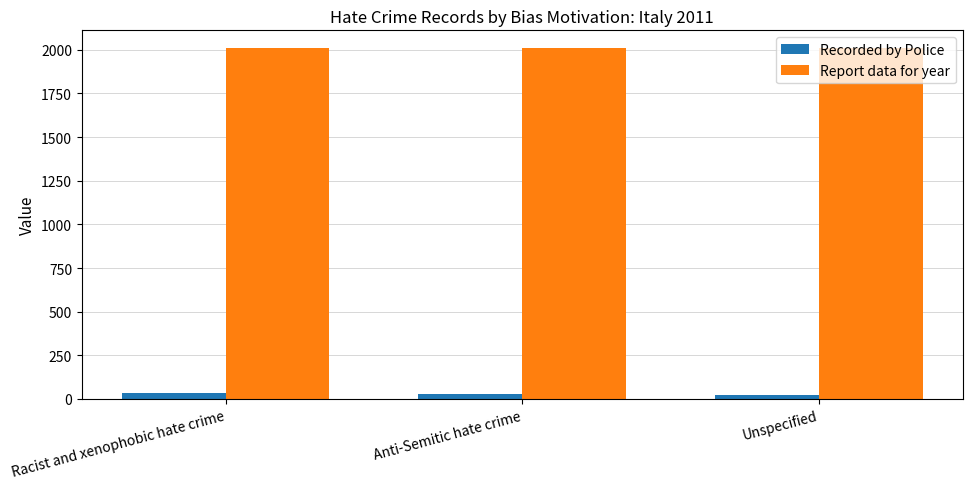

What is the value of the Report data for year bar at the 3rd from the left?

2011